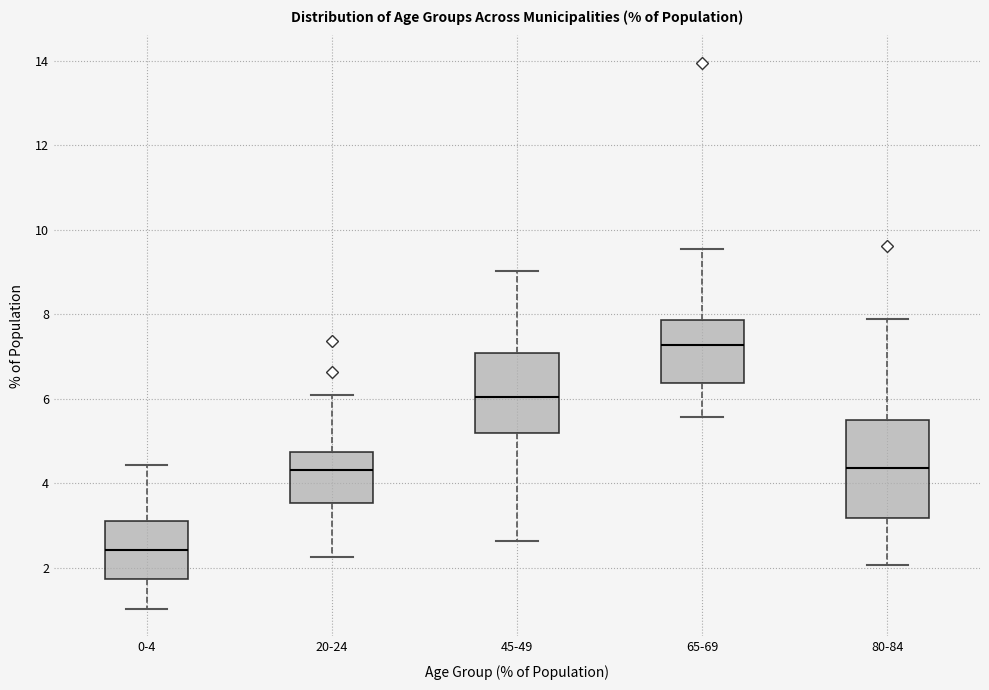

Where is the upper edge of the box for 45-49 on the y-axis? The values are not printed on the chart, so give them approximately, as read against the axis.

7.0